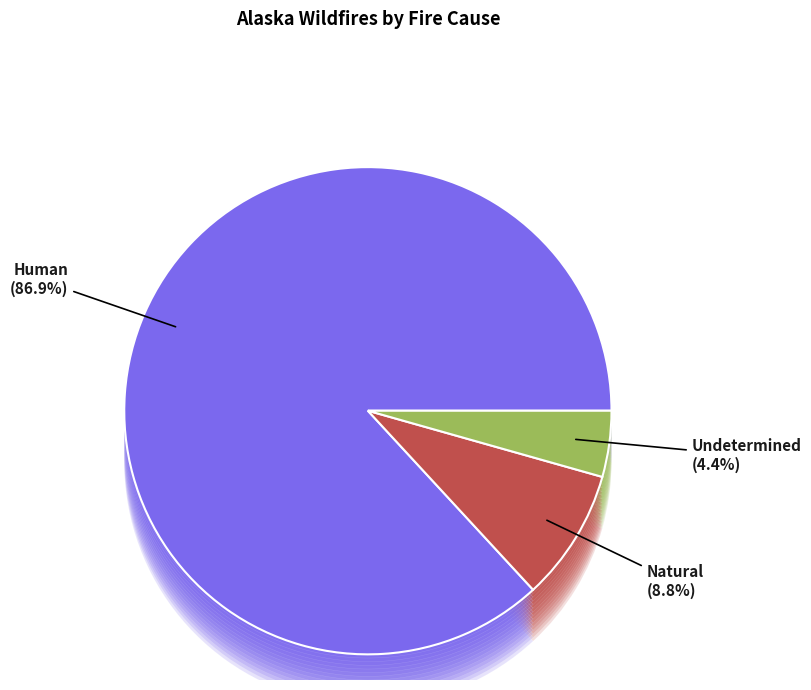

Is there any slice that represents more than half of the pie?

Yes